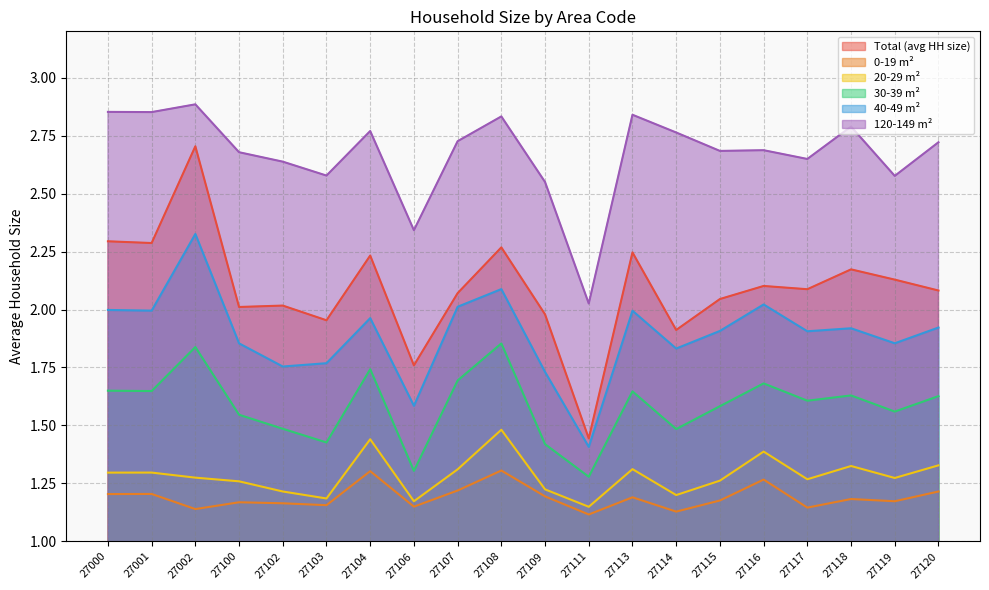

Which series changed the most between 27102 and 27106?

120-149 m²